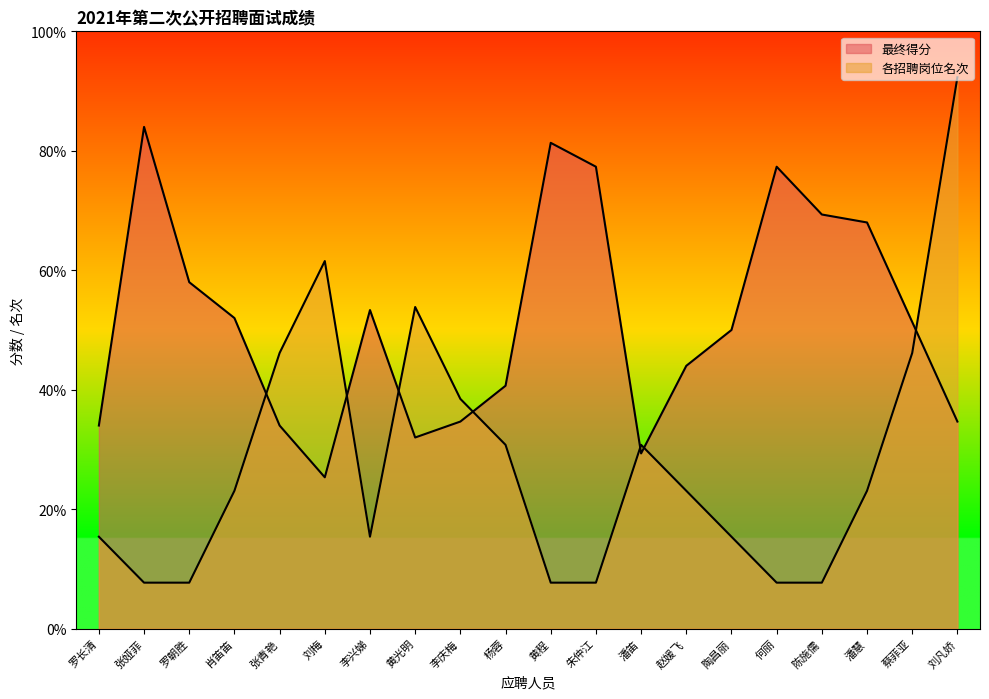

The value of 各招聘岗位名次 at 何丽 is 7.7. True or false?

True